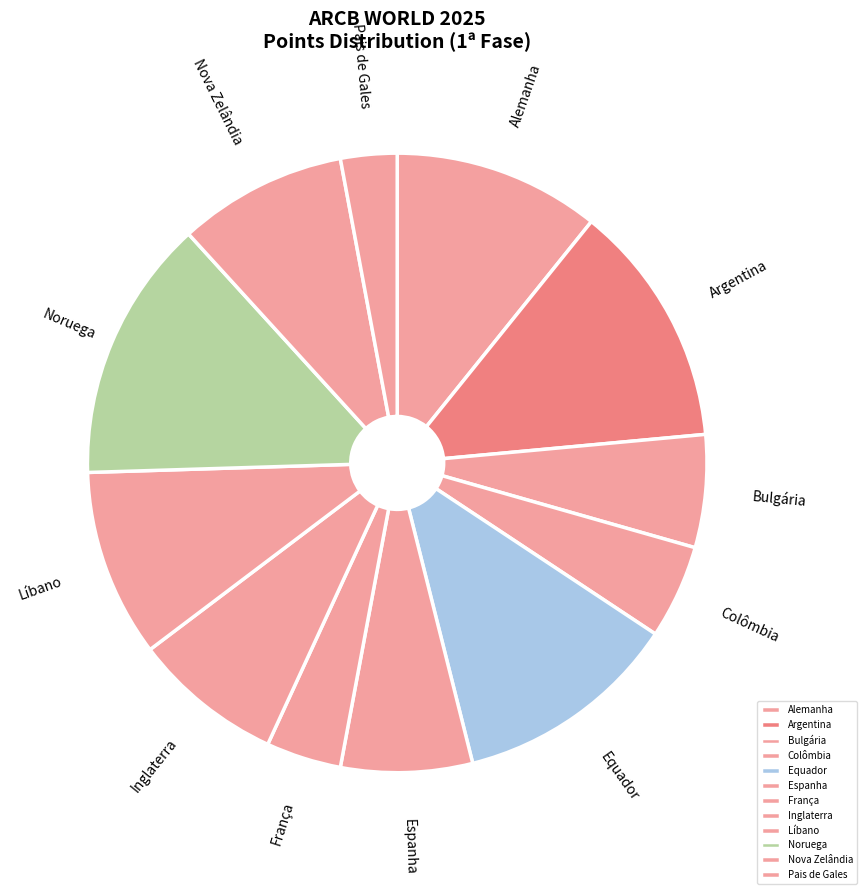

Is it true that Alemanha is 11% of the pie?

True